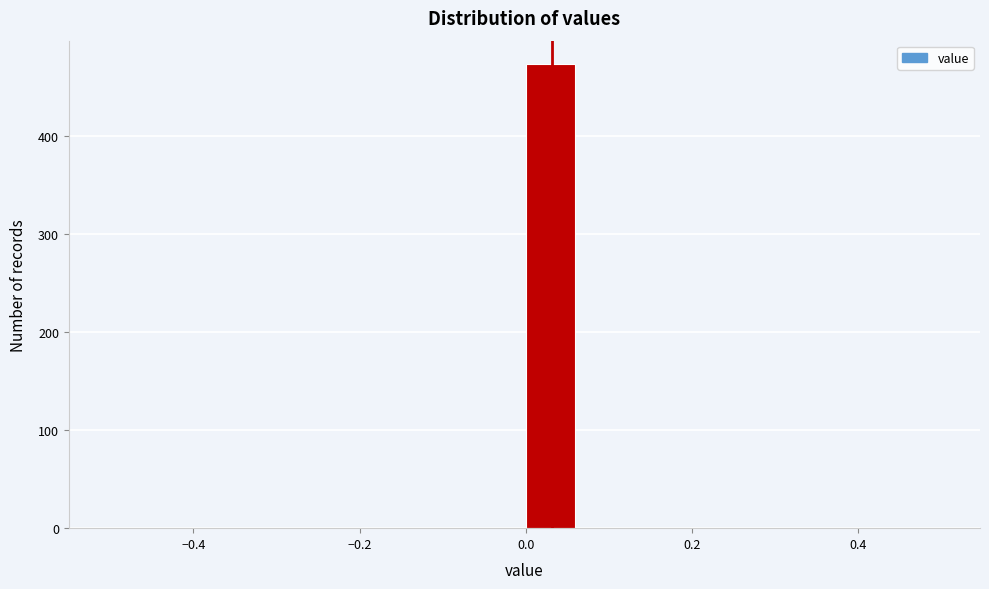

Read against the x-axis, roughly where is the centre of the tallest bar?

0.02